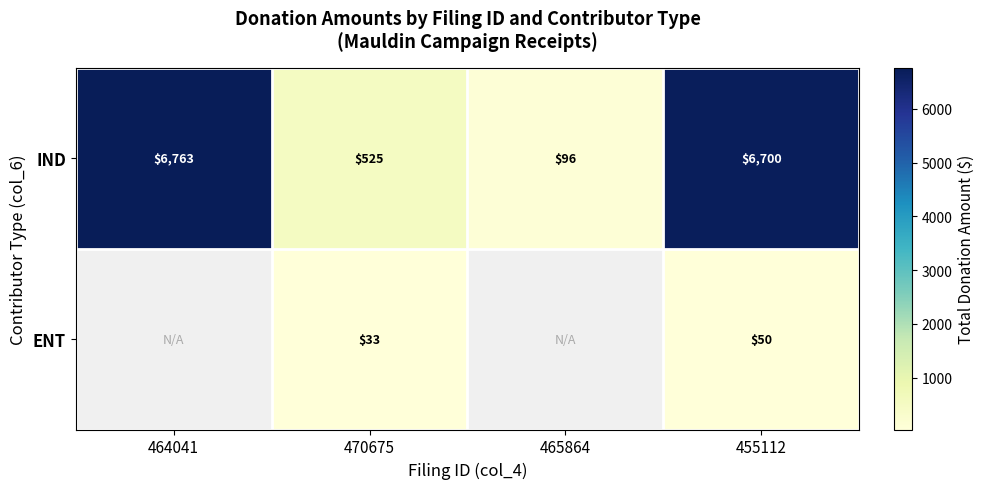

At which label does IND reach its peak?

464041